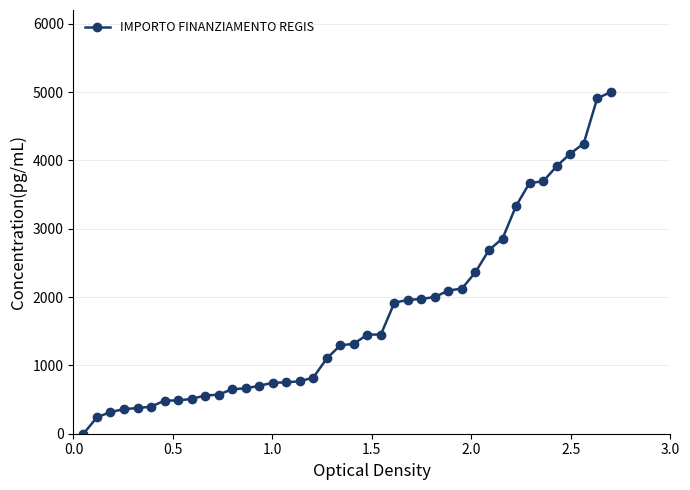

What is the value of the 23rd point from the left?

1451.2